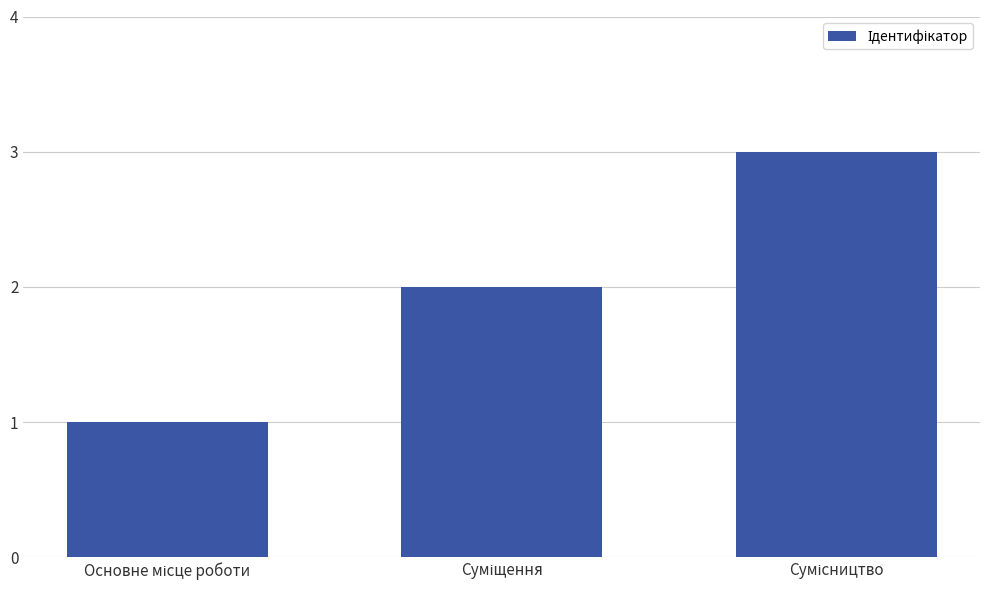

What is the greatest value displayed?

3